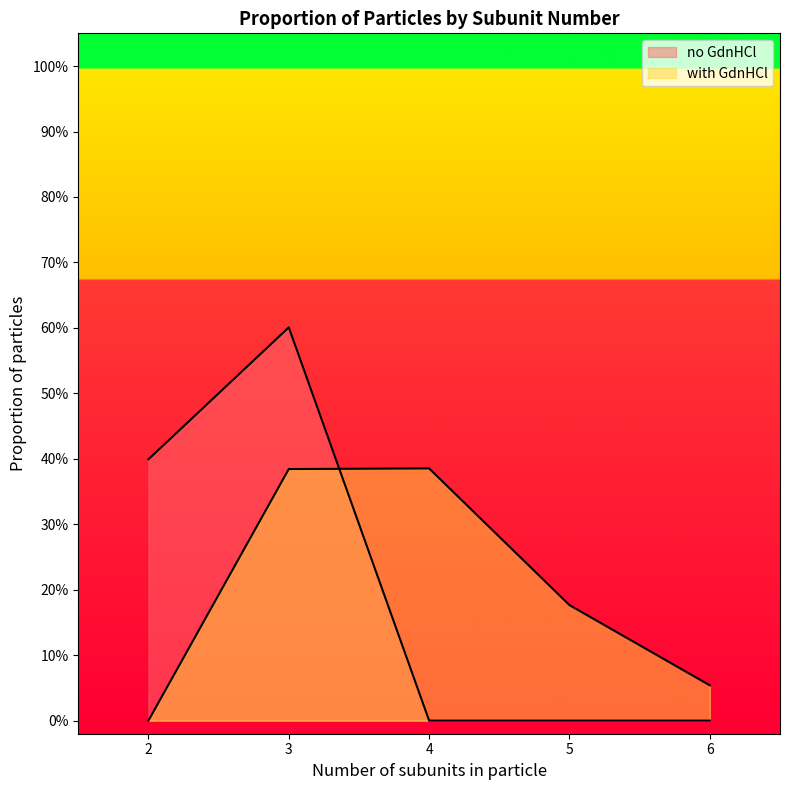

At which category is the sum across all series the highest?

3